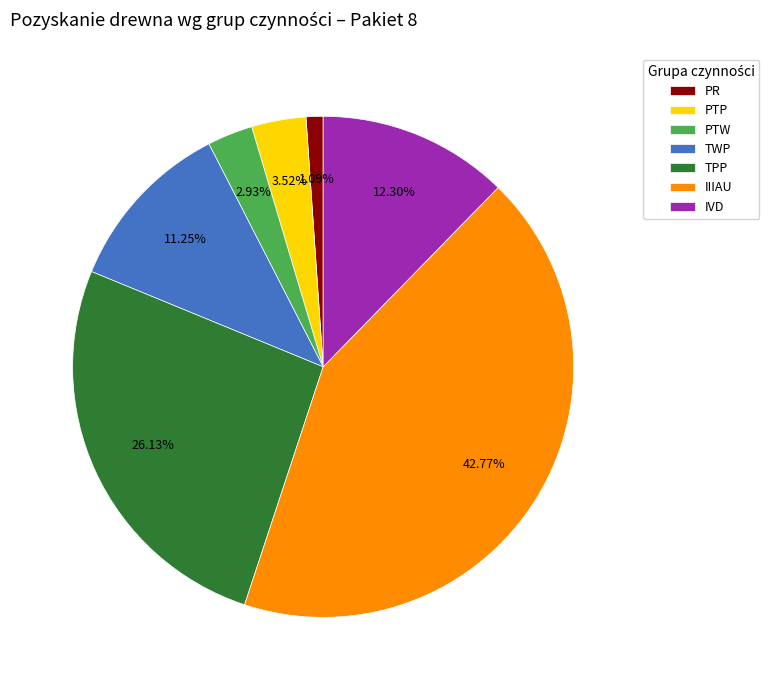

To the nearest percent, what percentage of the pie is IIIAU?

43%